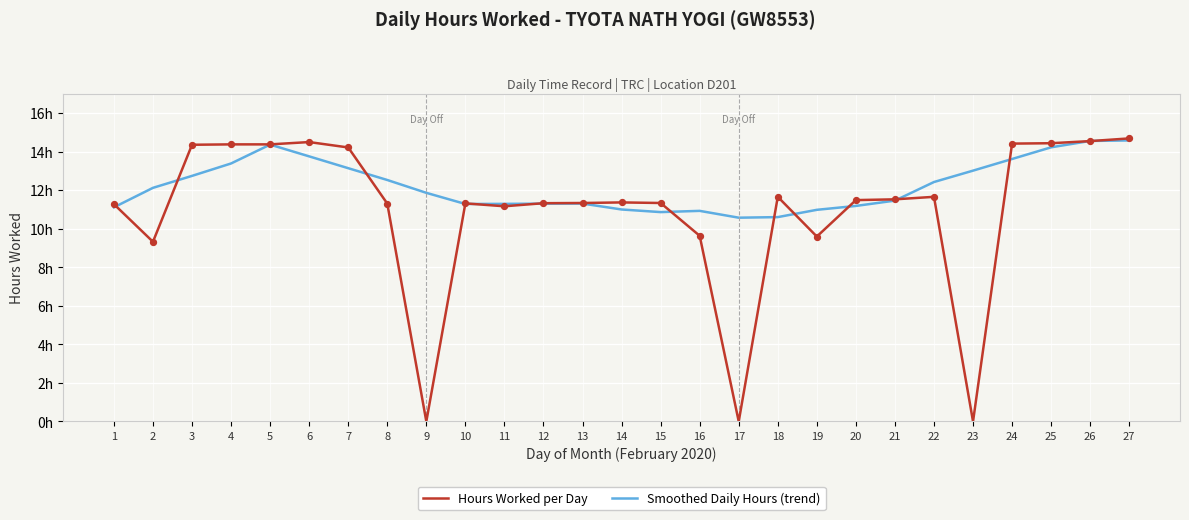

Which series has the largest total across all categories?

Smoothed Daily Hours (trend)